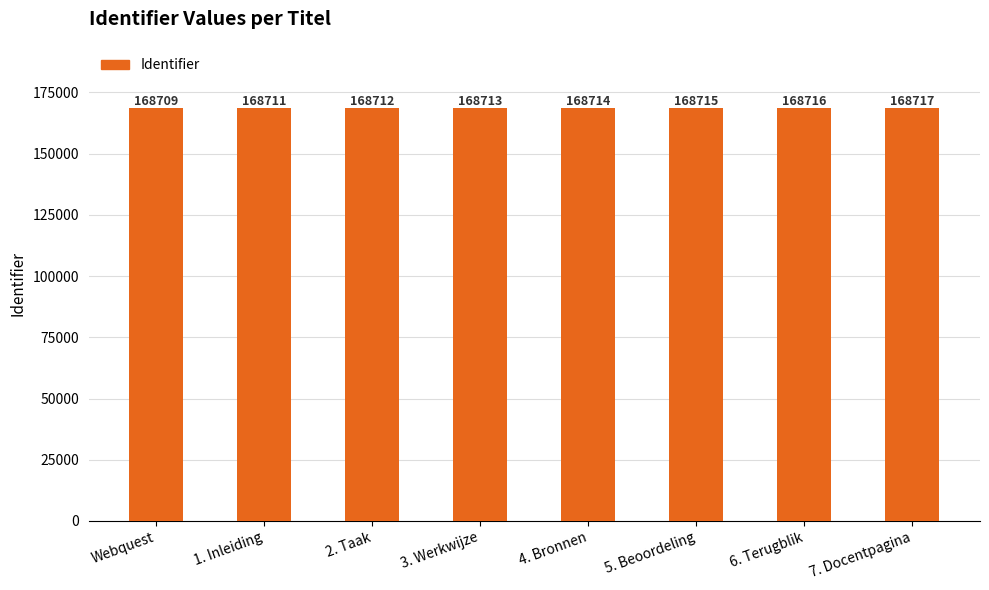

Which has a higher value, 7. Docentpagina or 6. Terugblik?

7. Docentpagina